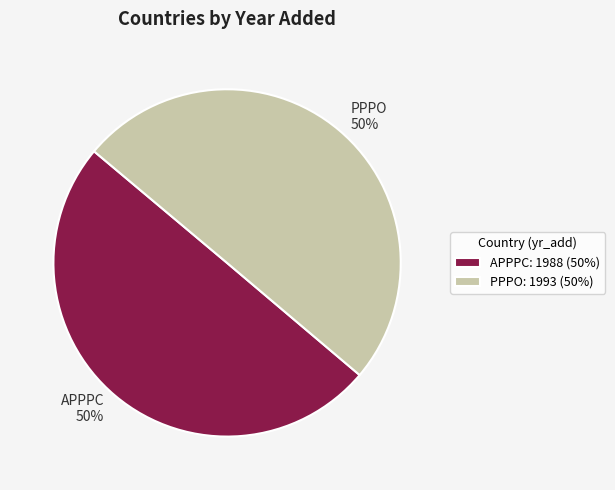

To the nearest percent, what portion does APPPC represent?

50%